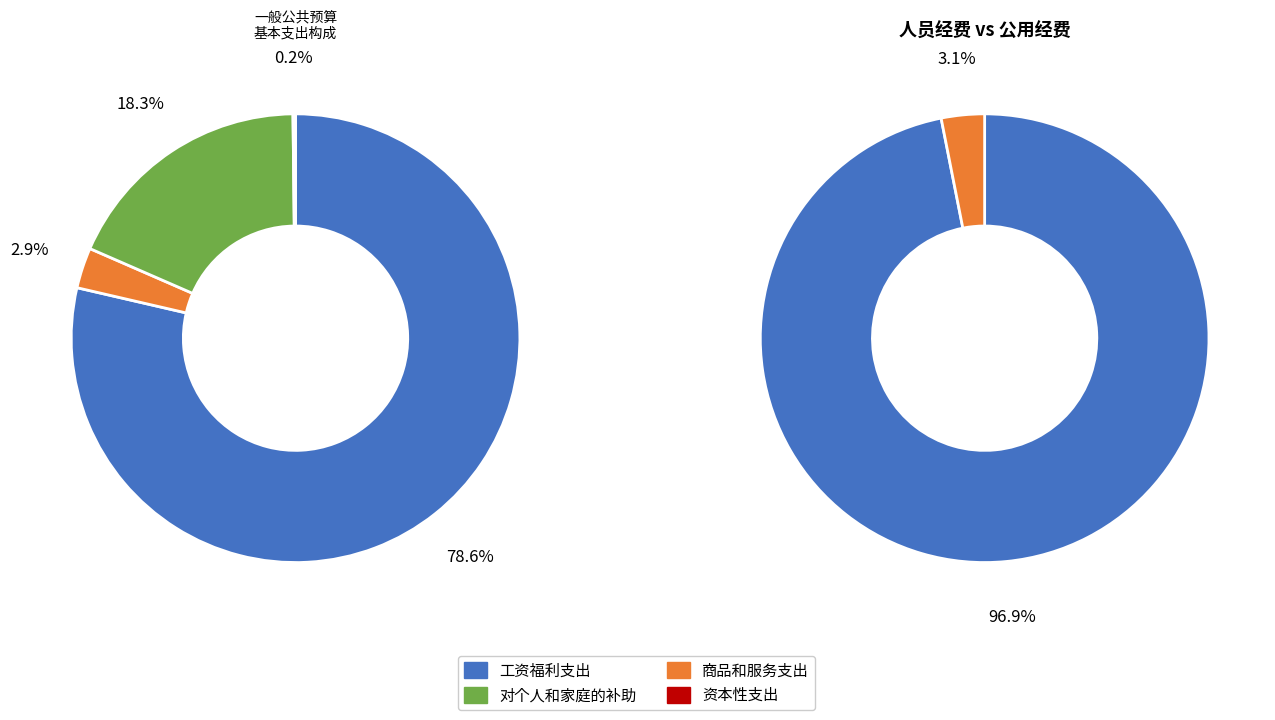

To the nearest percent, what portion does 对个人和家庭的补助 represent?

18%